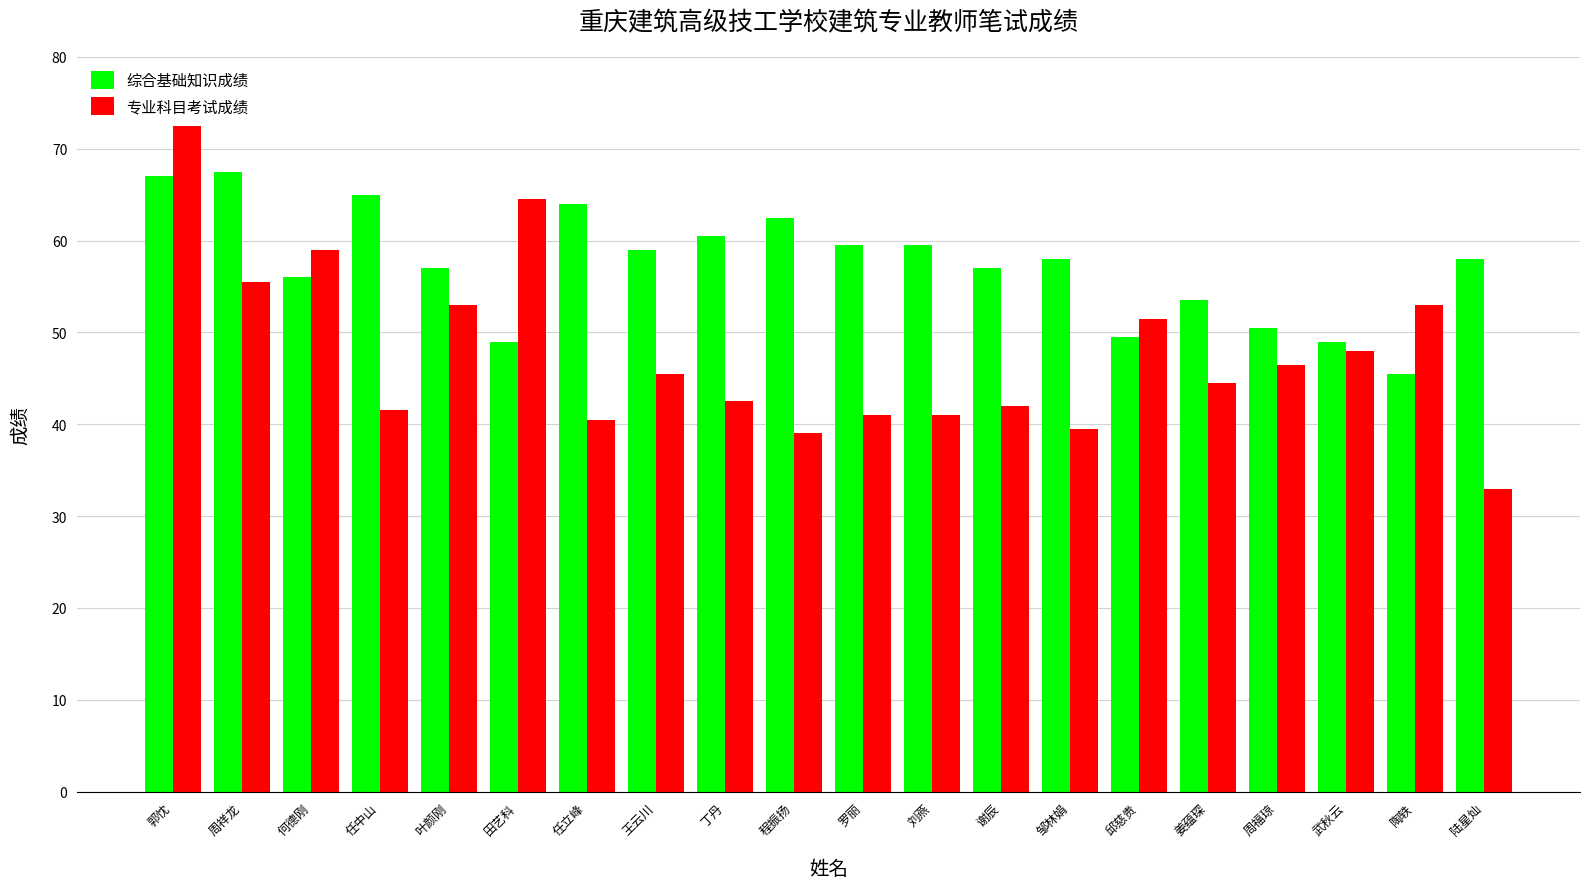

The value of 综合基础知识成绩 at 叶颜刚 is 57.0. True or false?

True